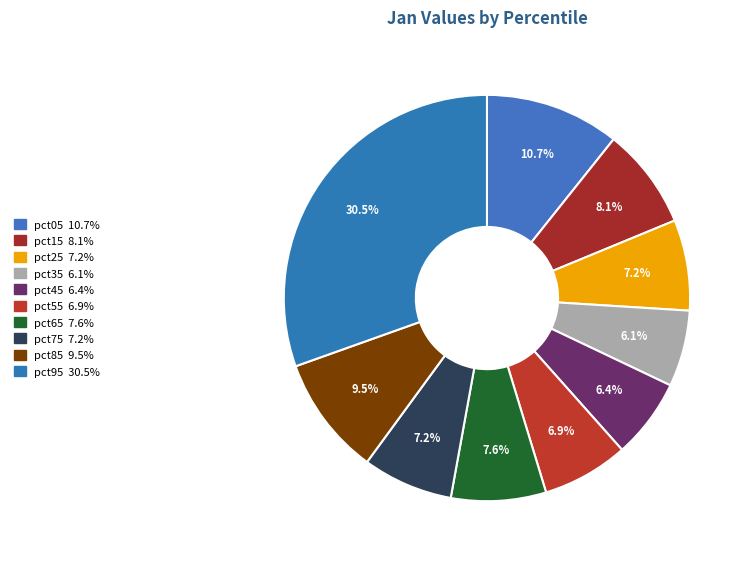

The pct45 slice represents 1% of the pie. True or false?

False